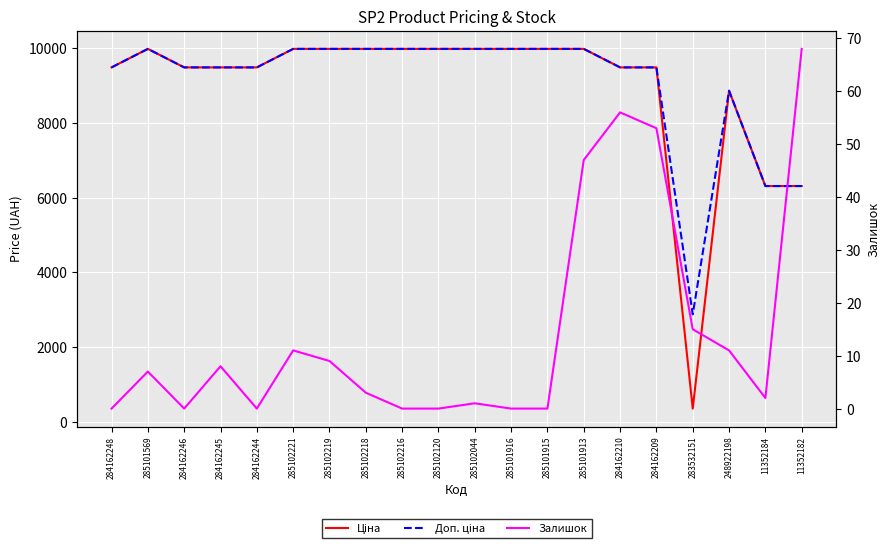

How many lines are shown in the chart?

3